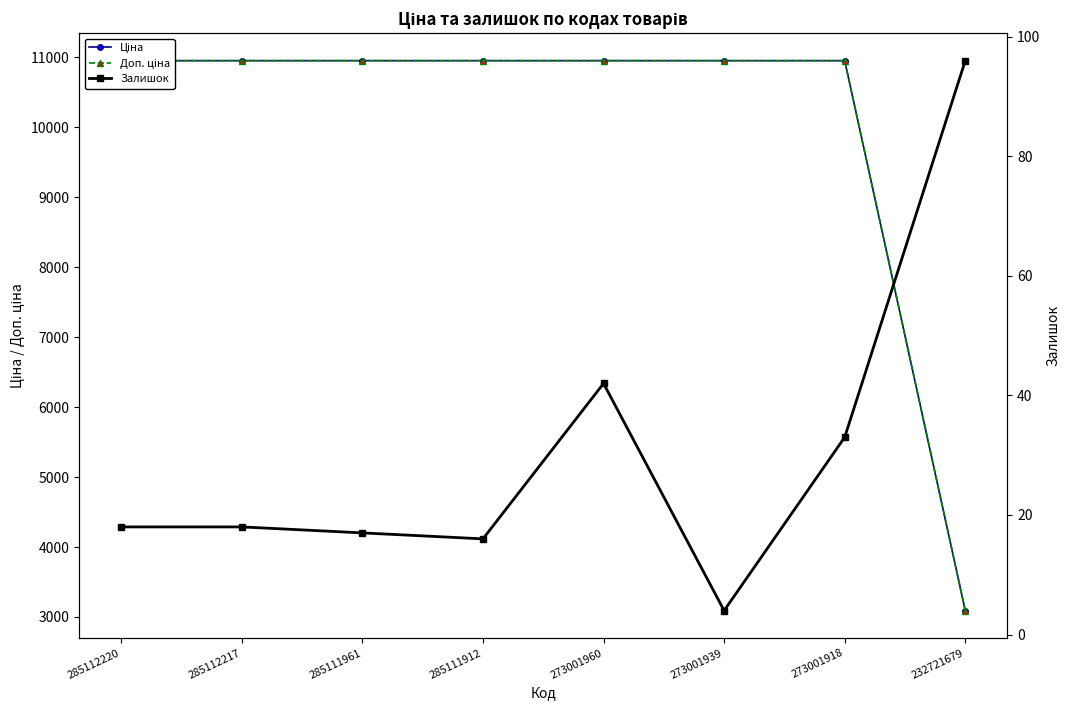

Does the chart have visible grid lines?

No